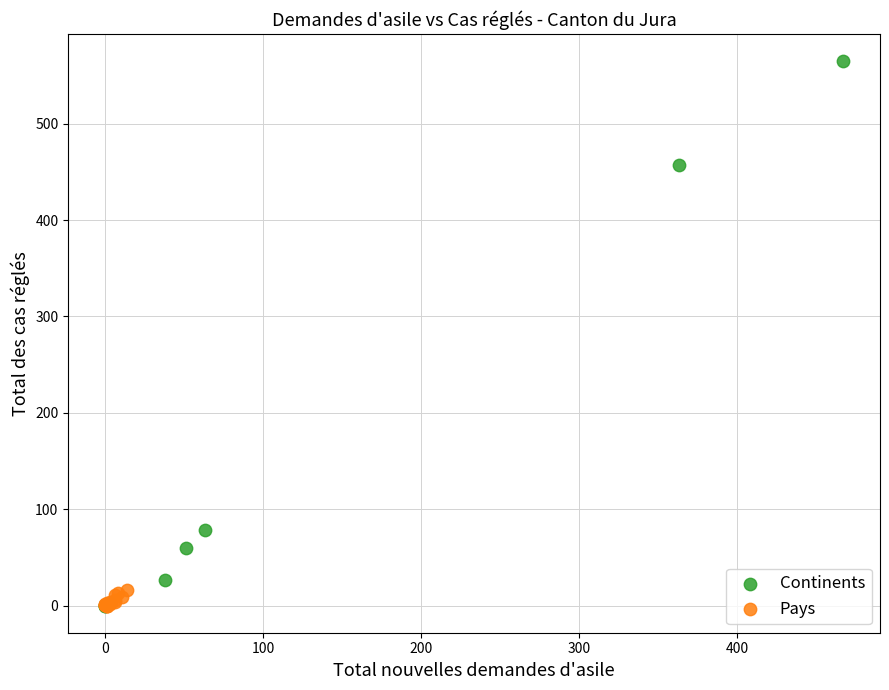

Which series has the largest Y range (max minus min)?

Continents